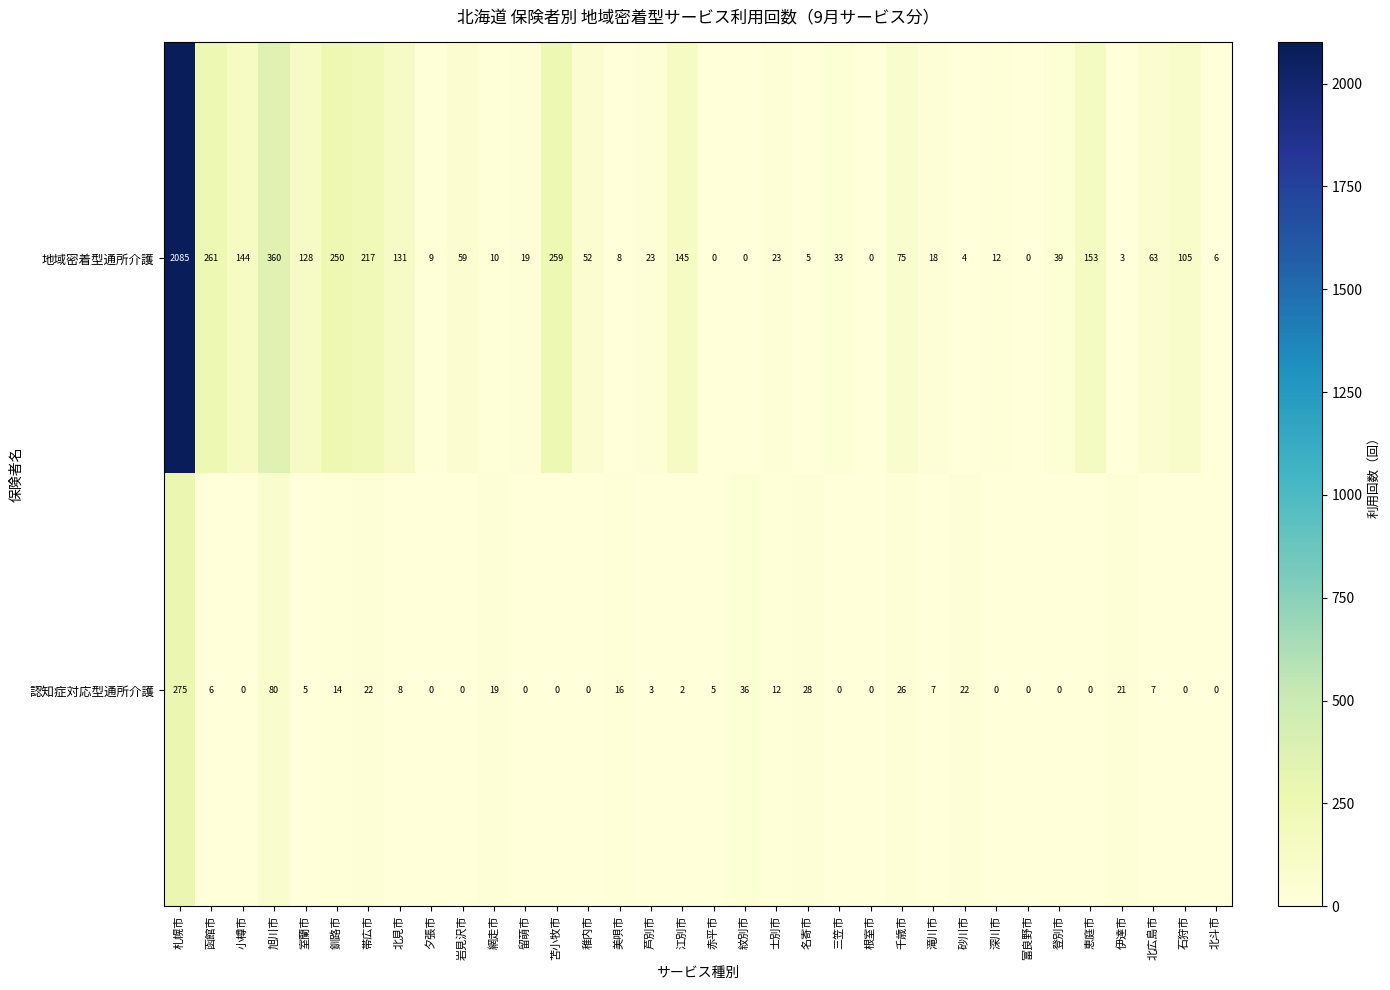

True or false: 認知症対応型通所介護 has a value of -92 at 岩見沢市.

False